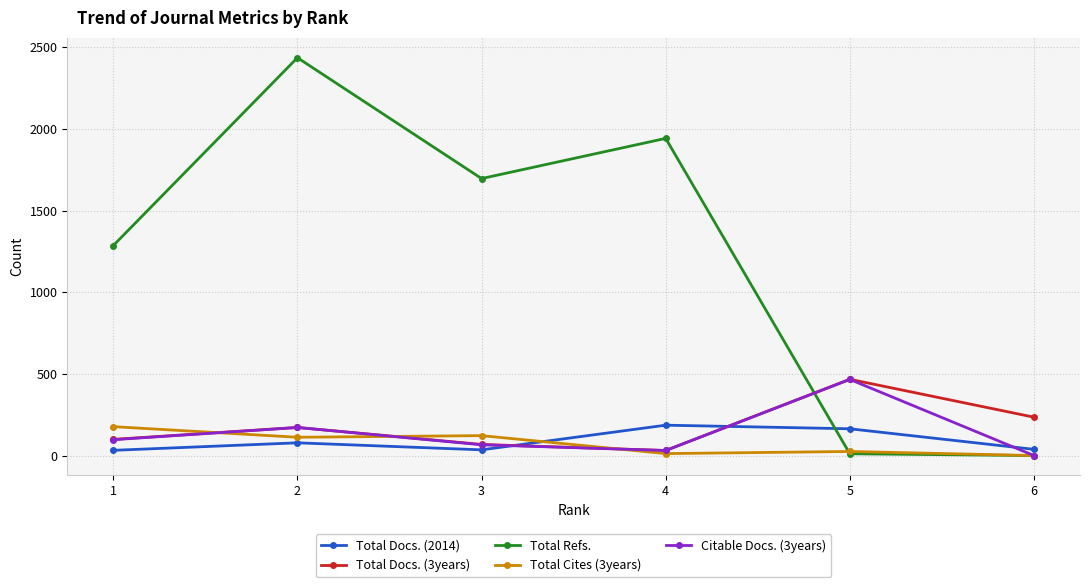

How many interior local valleys does the Total Docs. (3years) series have?

1